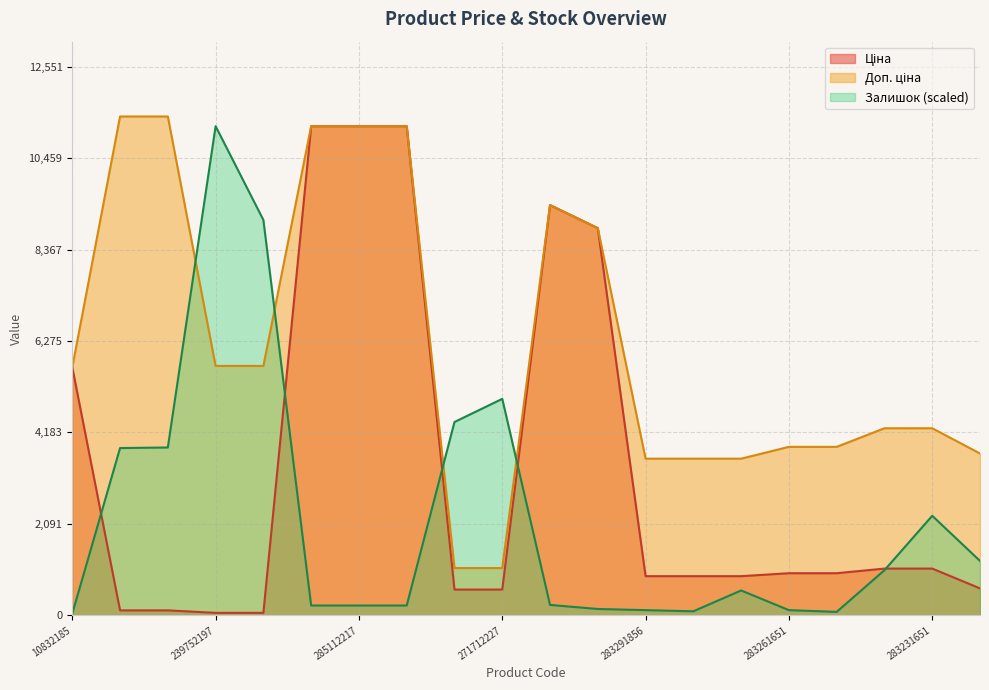

What is the label of the 13th point from the left?

283291856